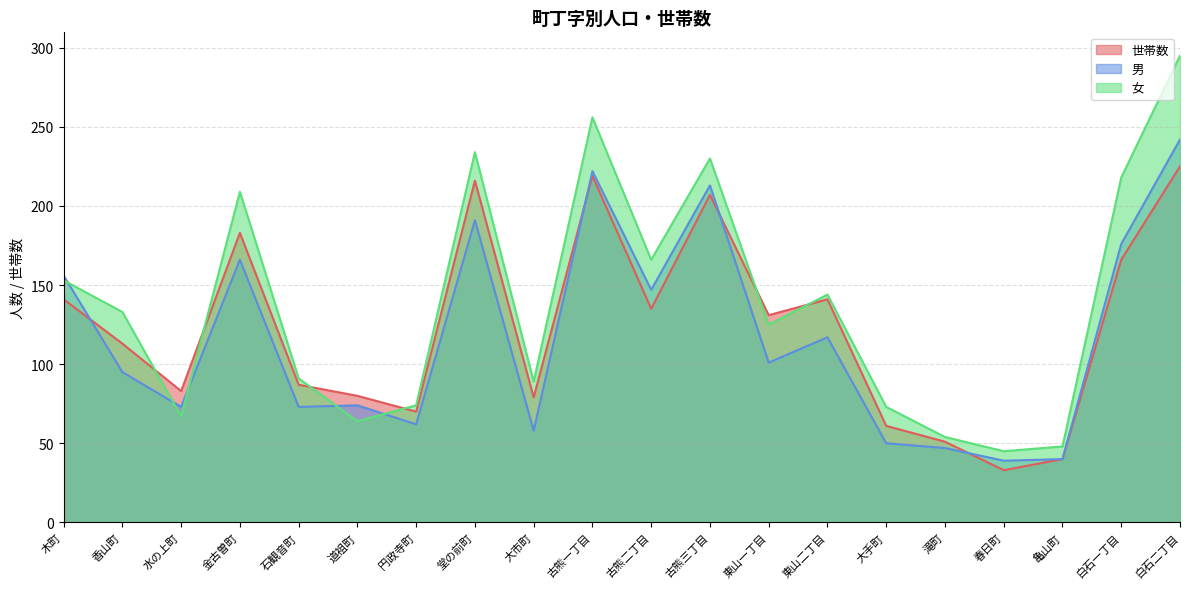

What is the average value of the 男 series?

117